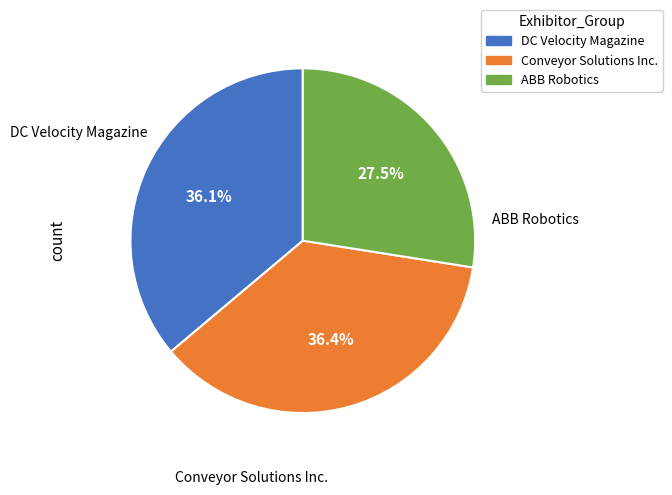

Does any single category account for the majority?

No